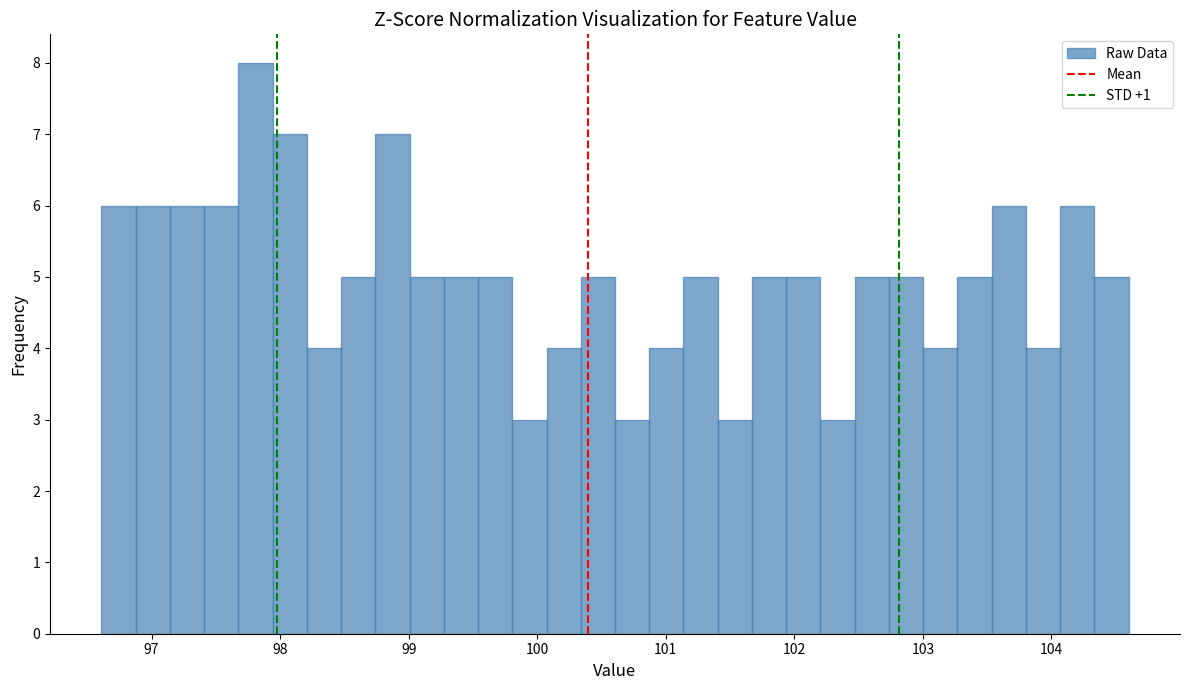

Read against the x-axis, roughly where is the centre of the tallest bar?

97.8